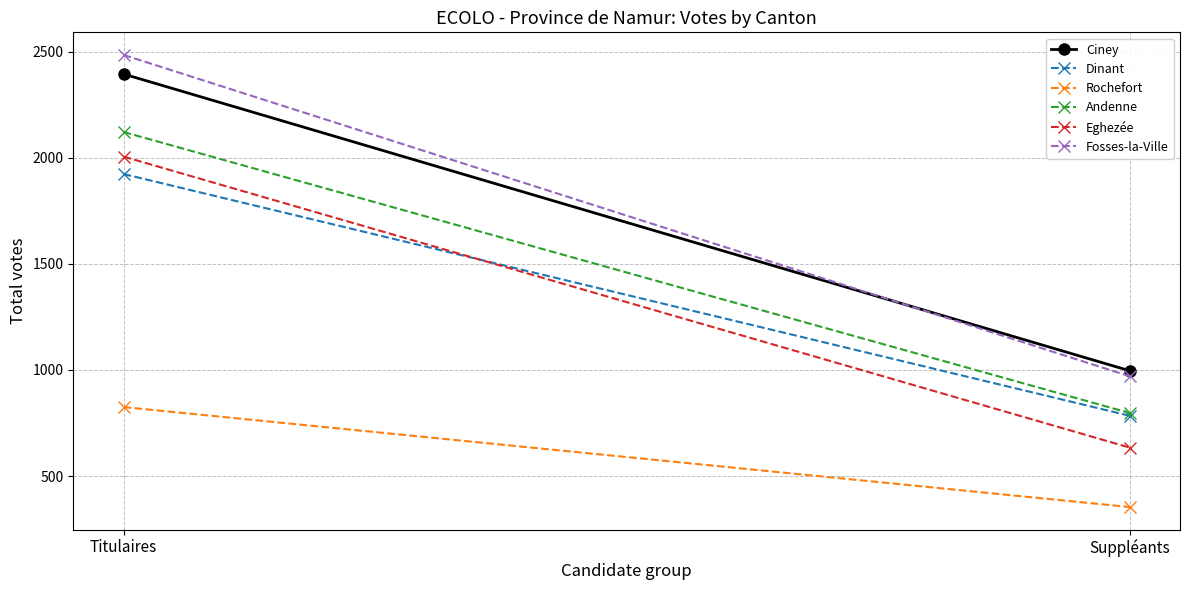

What value does the Rochefort series have at Titulaires?

825